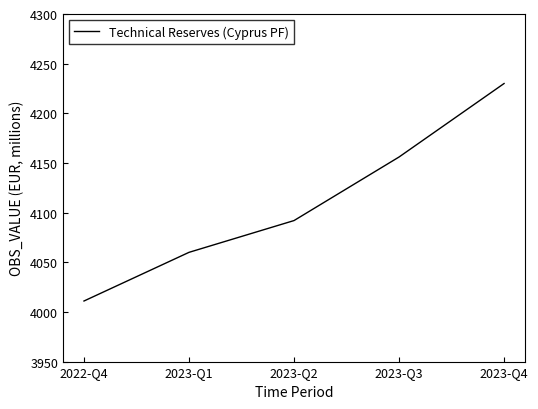

How many values are below 4092?

2